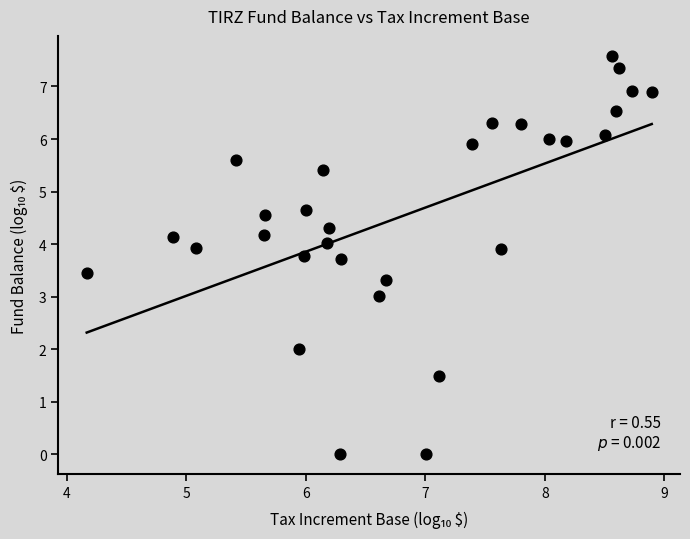

What is the range of Y values (max minus min)?

7.6